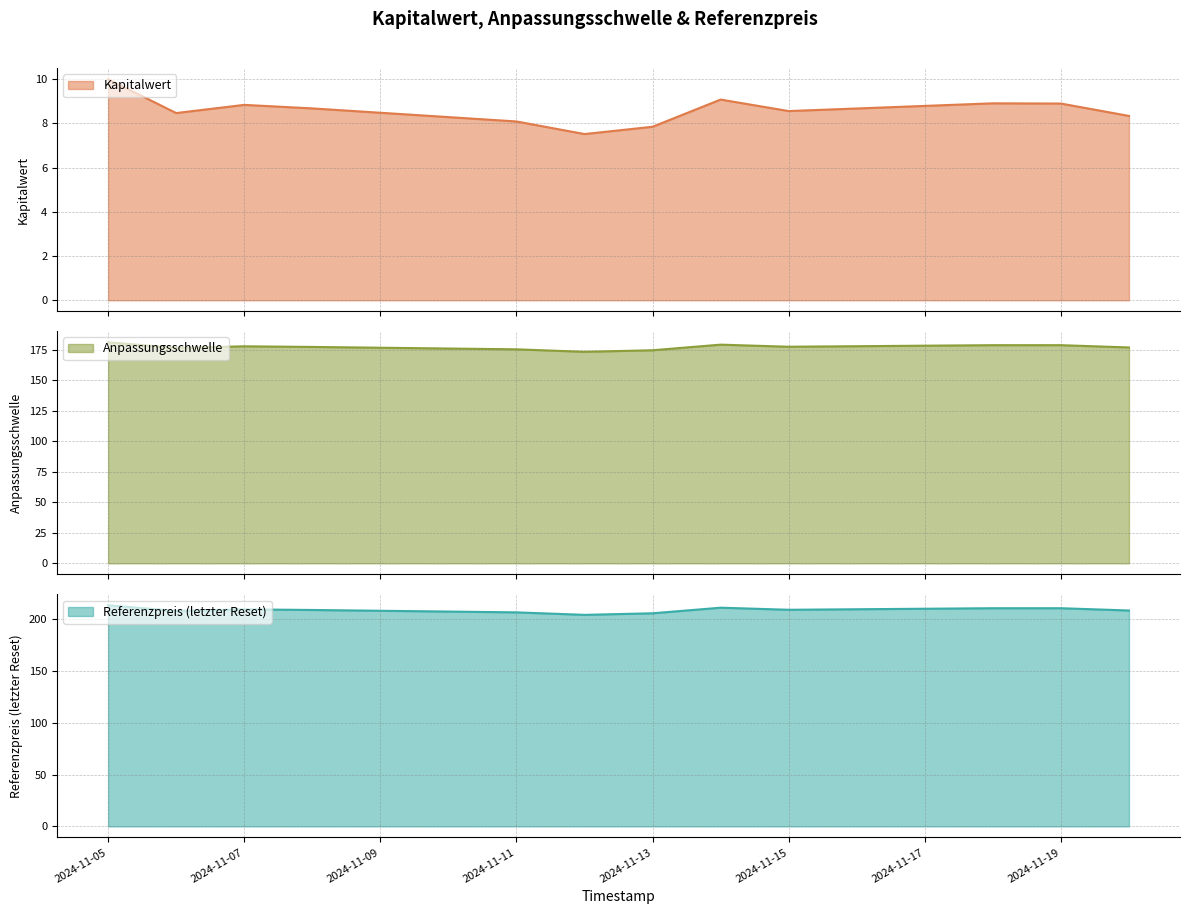

True or false: Referenzpreis (letzter Reset) and Kapitalwert intersect in this chart.

False